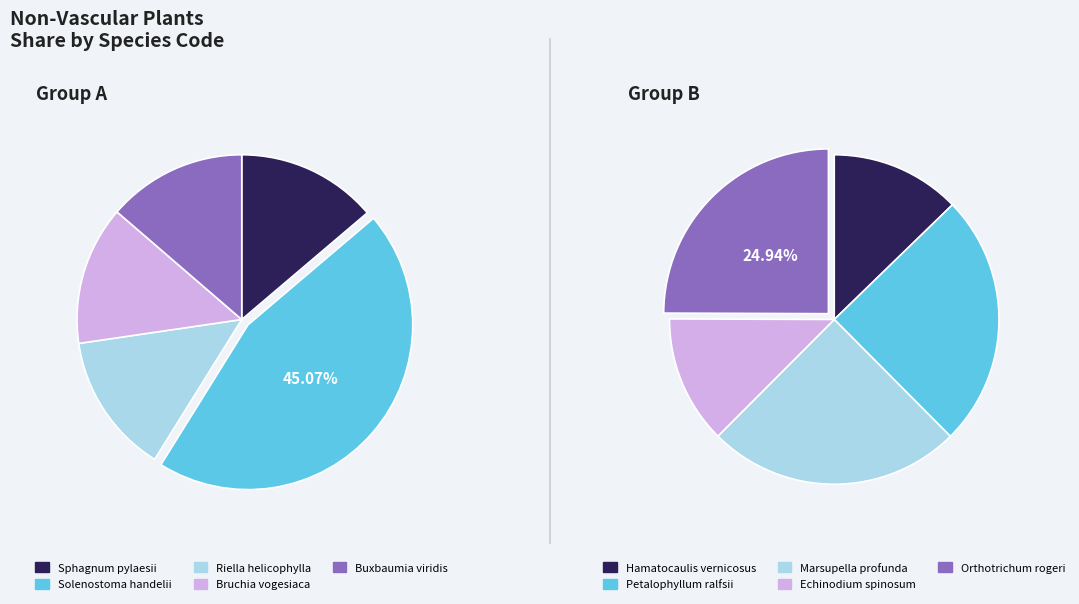

How many segments does this pie chart have?

10